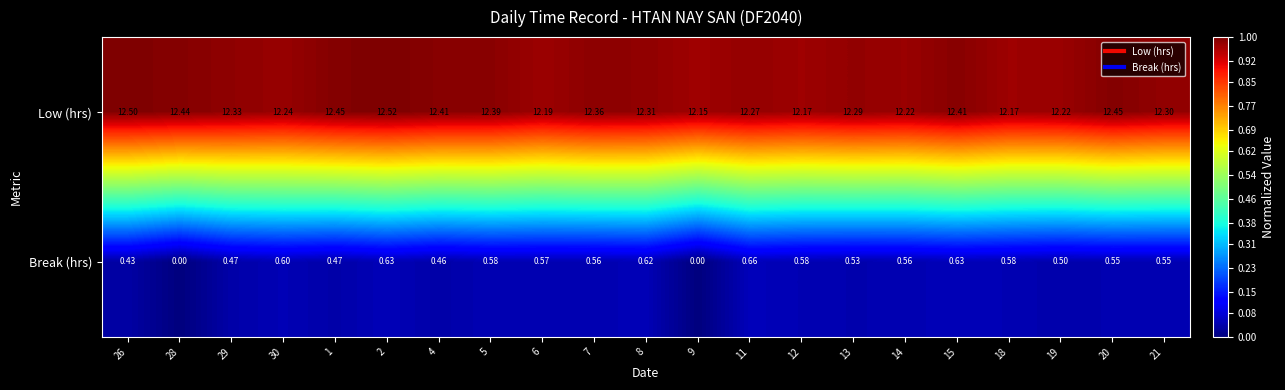

Which series has the widest spread of values?

Break (hrs)